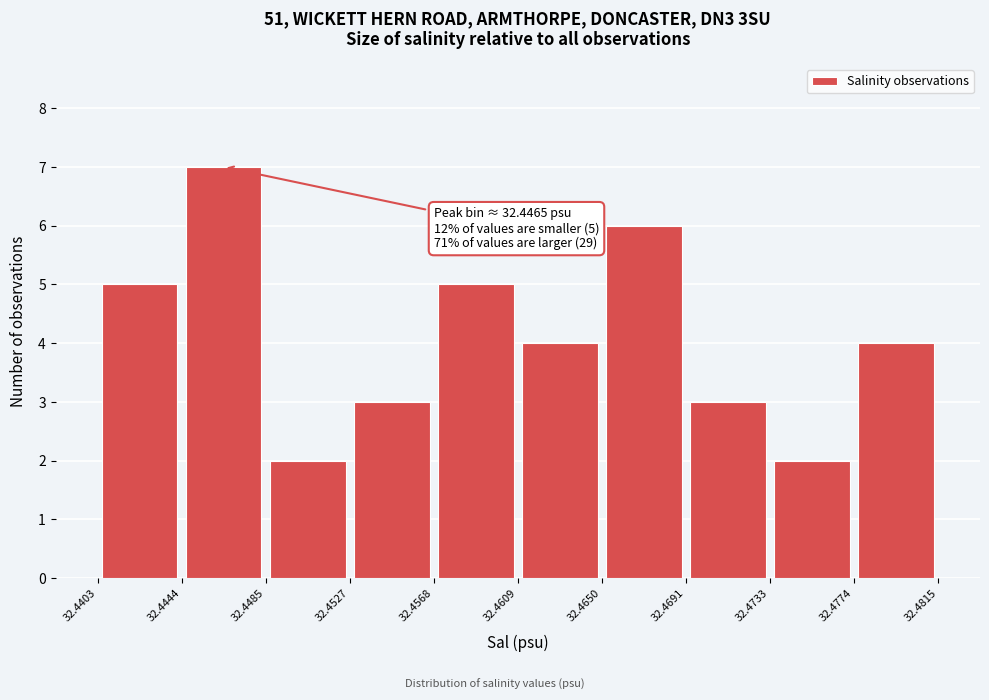

Which range on the x-axis has the tallest bar?

32.4444 to 32.4485